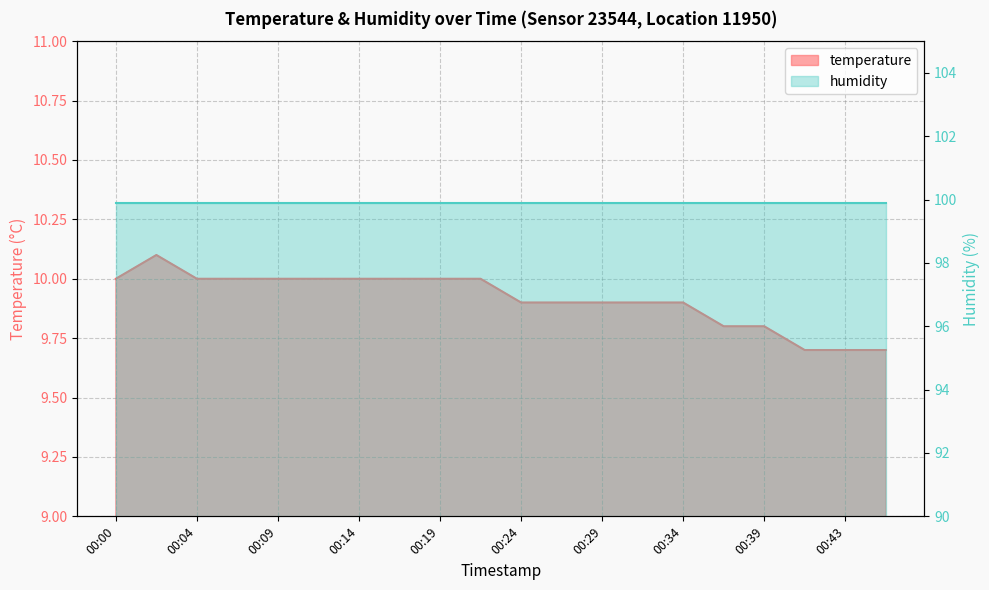

Which has a higher value, 00:24 or 00:02?

00:02